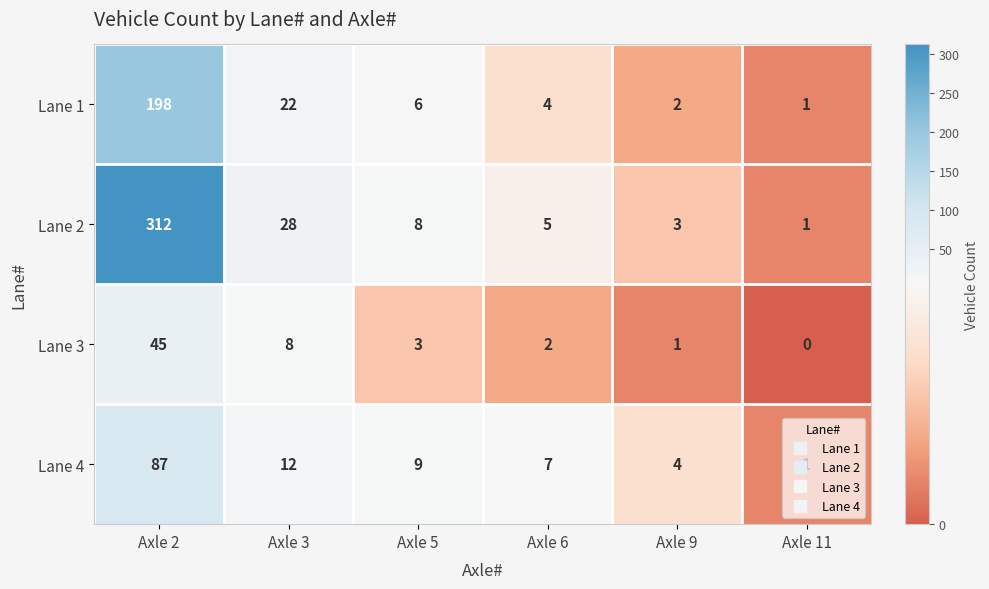

At which category is the sum across all series the highest?

Axle 2